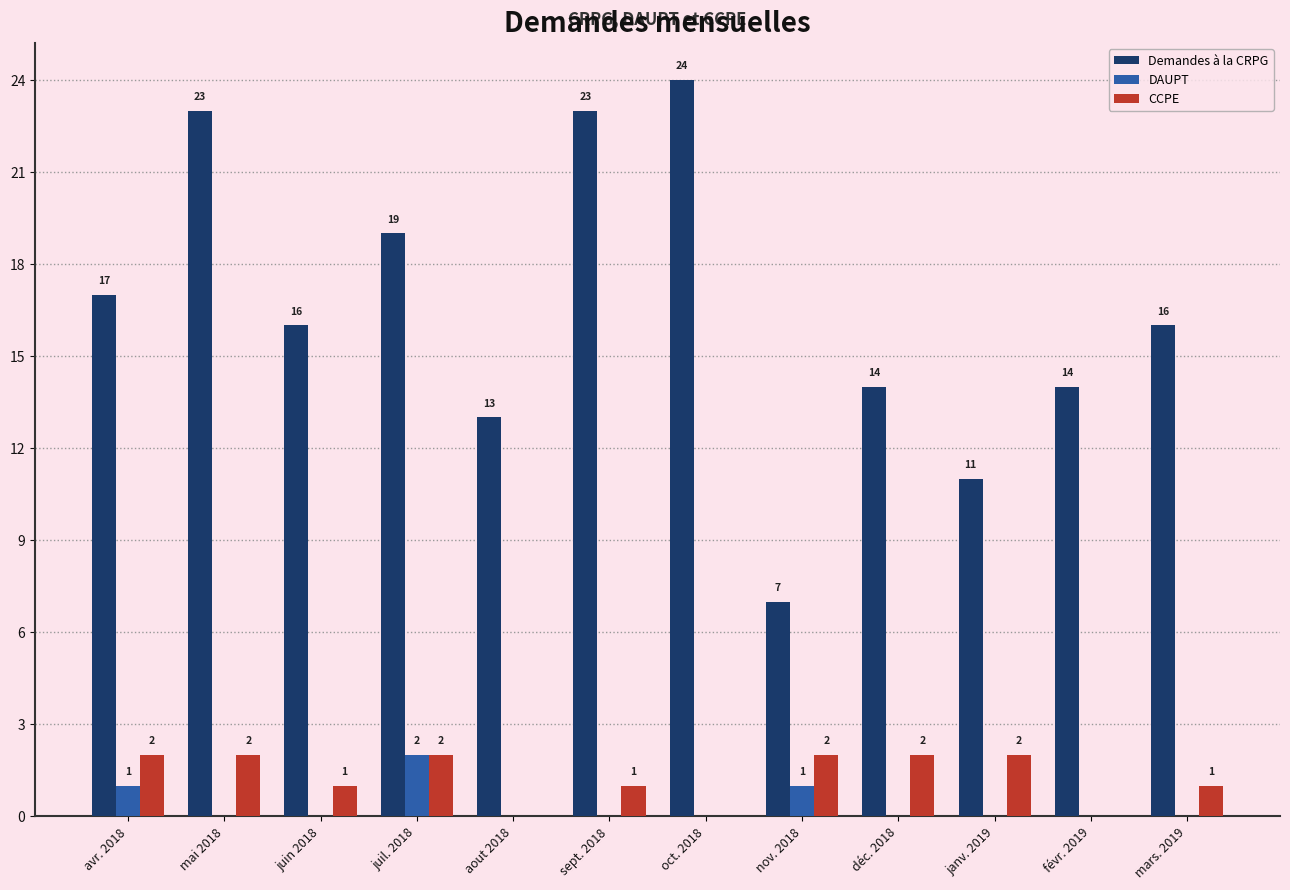

Reading right to left, list all the values displayed in this chart.

Demandes à la CRPG: 16	14	11	14	7	24	23	13	19	16	23	17
DAUPT: 0	0	0	0	1	0	0	0	2	0	0	1
CCPE: 1	0	2	2	2	0	1	0	2	1	2	2